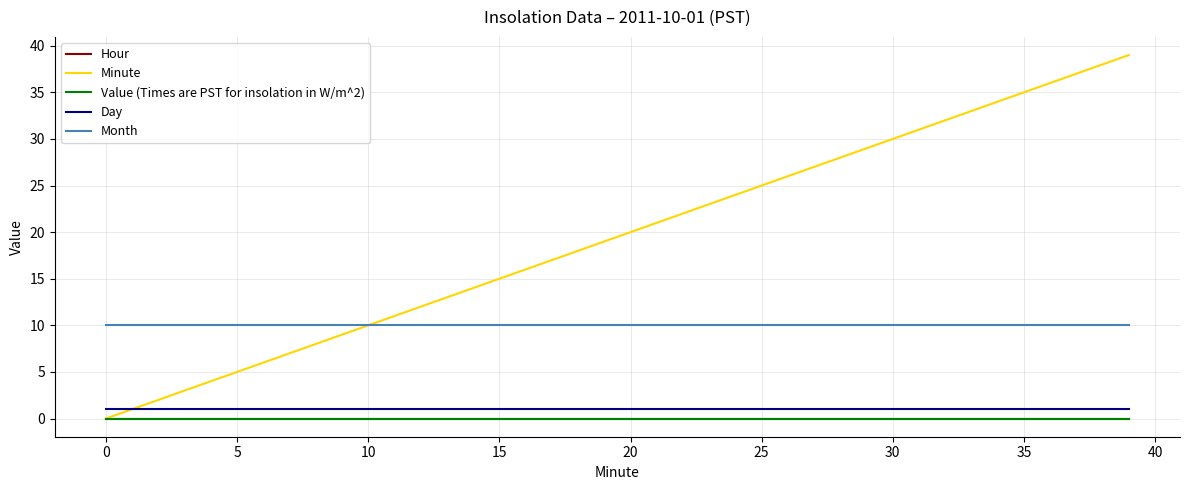

Does the chart have visible grid lines?

Yes